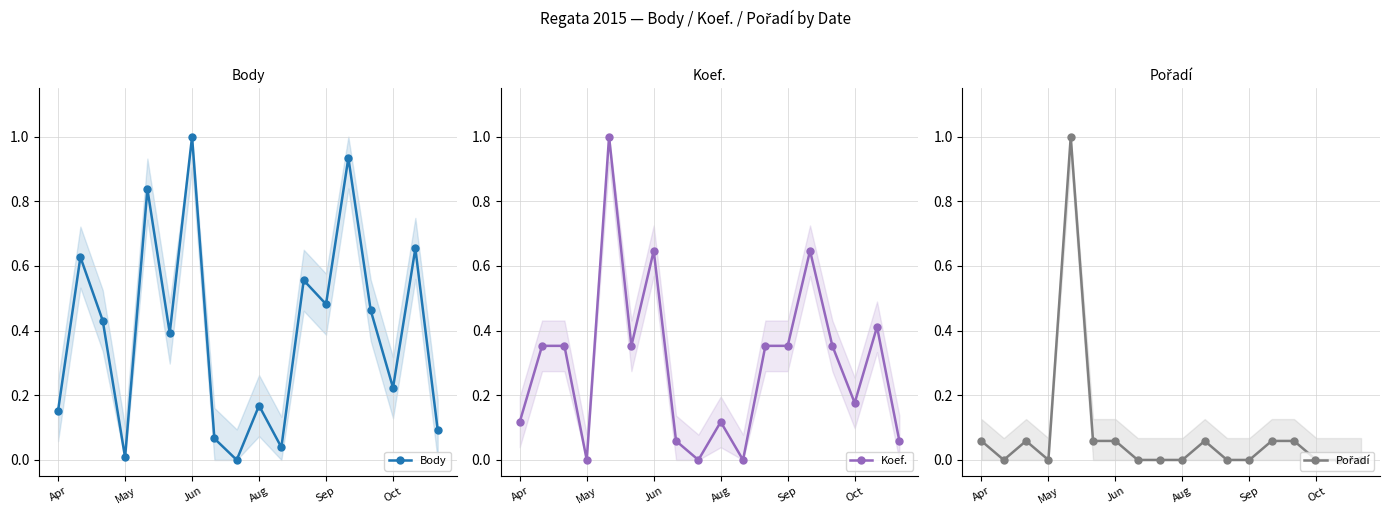

Which series has the widest spread of values?

Body